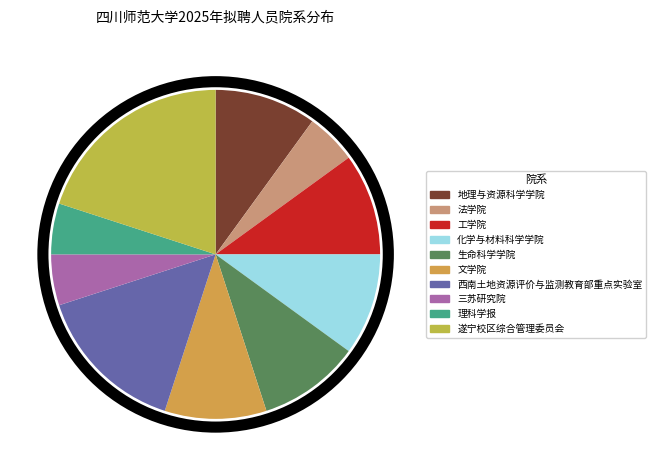

What is the ratio of the value at 文学院 to the value at 生命科学学院?

1.0